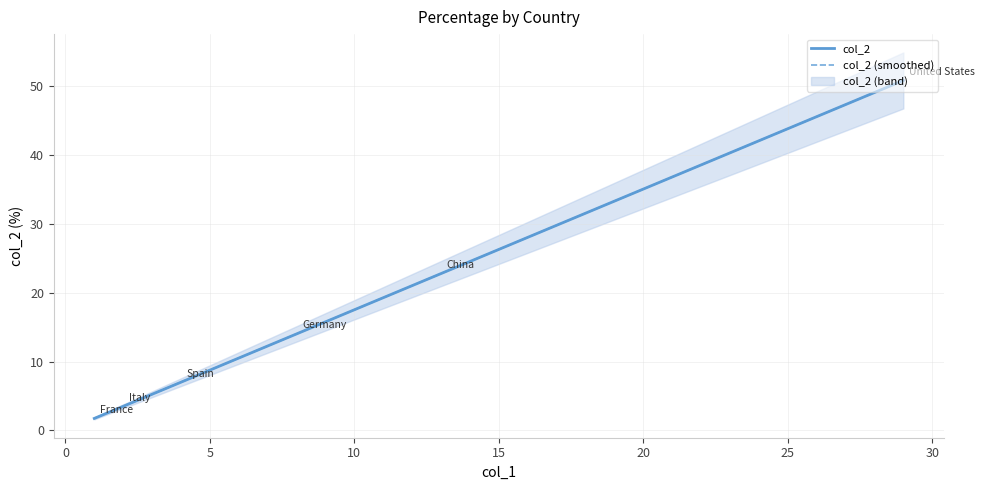

Which series changed the most between 10 and 15?

col_2